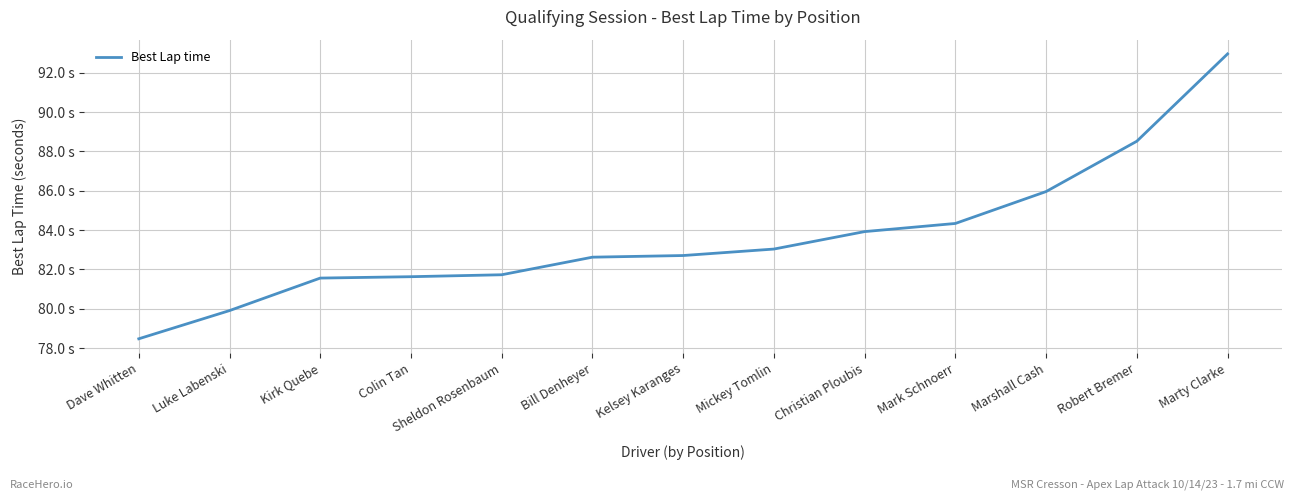

What is the difference between the values at Marty Clarke and Kirk Quebe?

11.4